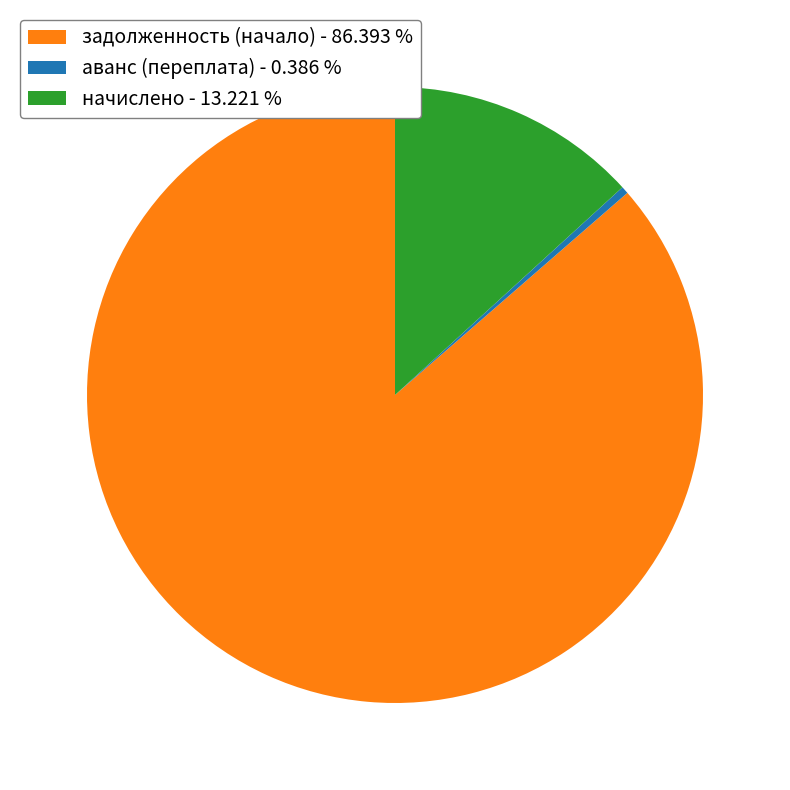

Count the number of slices in the pie.

3